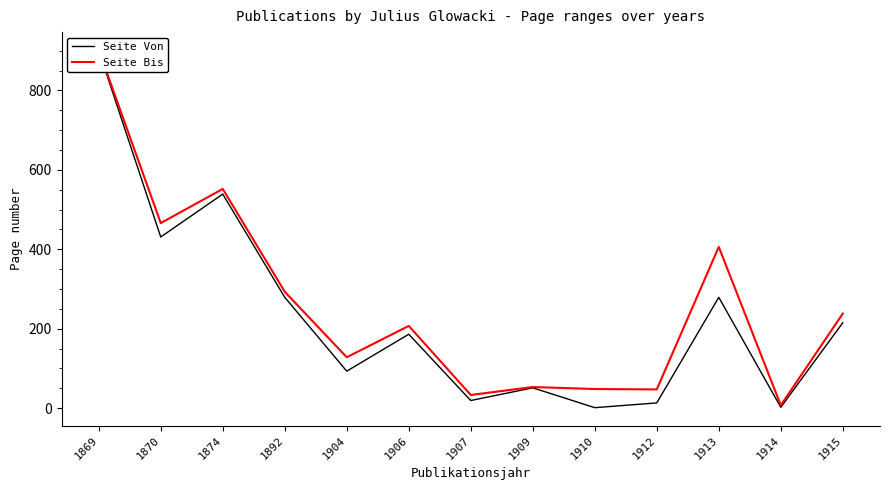

Which category has the highest value in the Seite Bis series?

1869